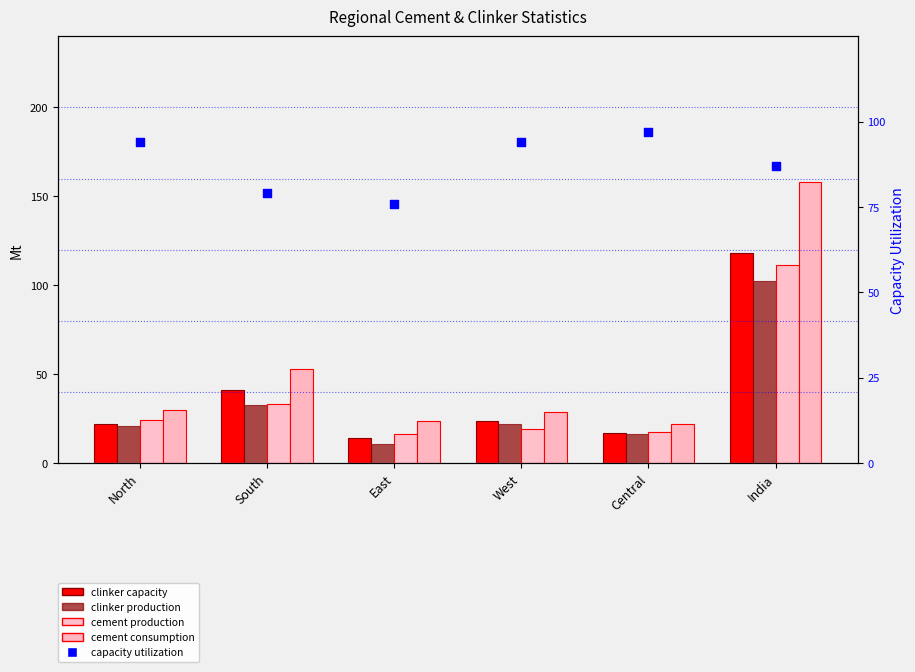

Is the value of cement production at South greater than the value of cement consumption at East?

Yes